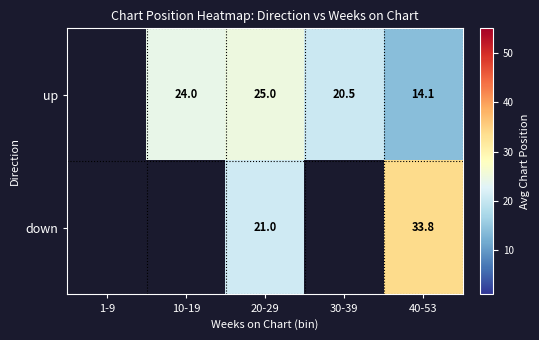

At 20-29, list the series in order from smallest to largest.

down, up